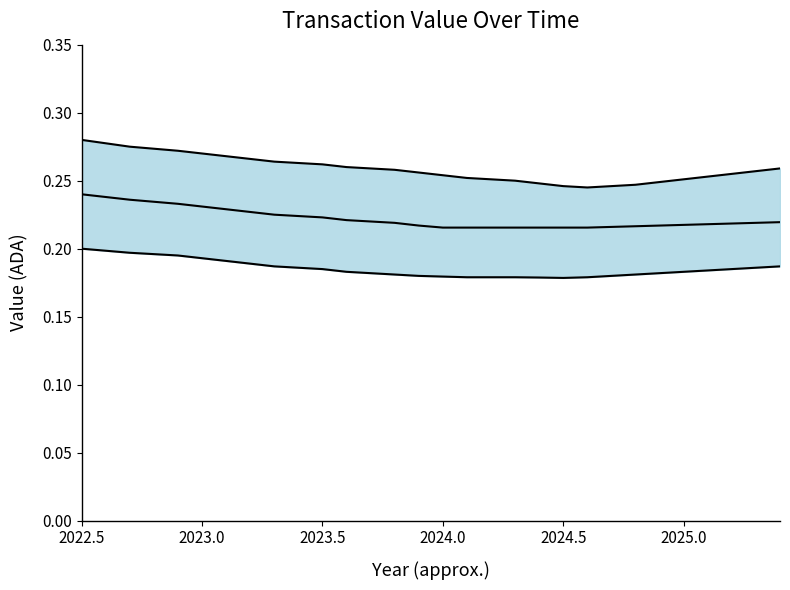

What are all the series names shown in the legend?

upper bound, middle (value), lower bound